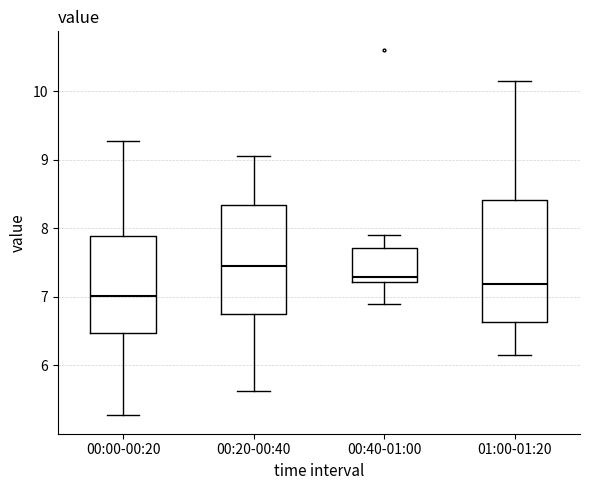

Which box's median line is the highest?

00:20-00:40